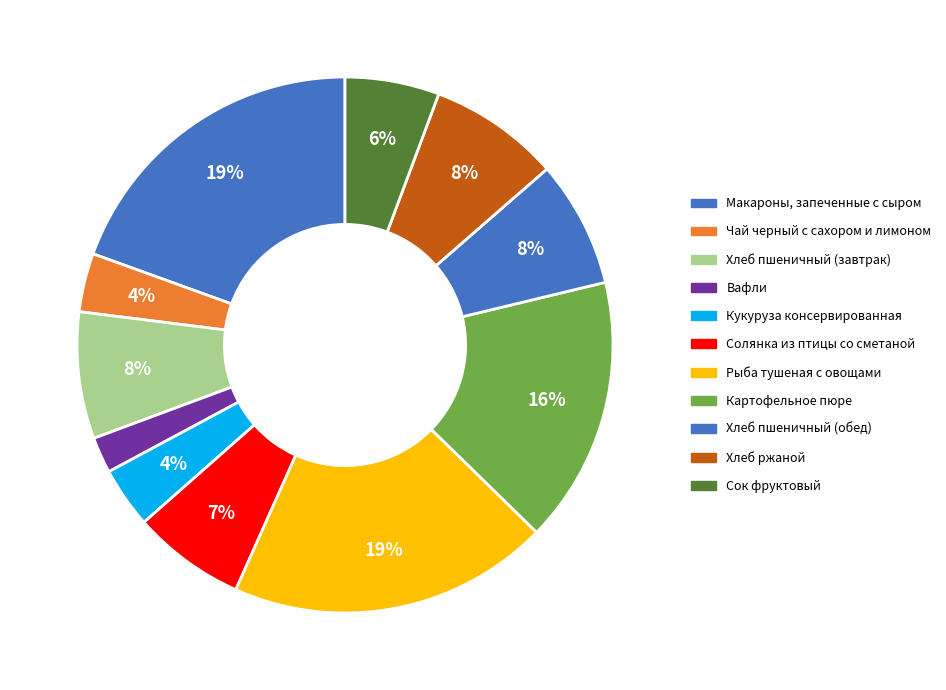

Is there any slice that represents more than half of the pie?

No